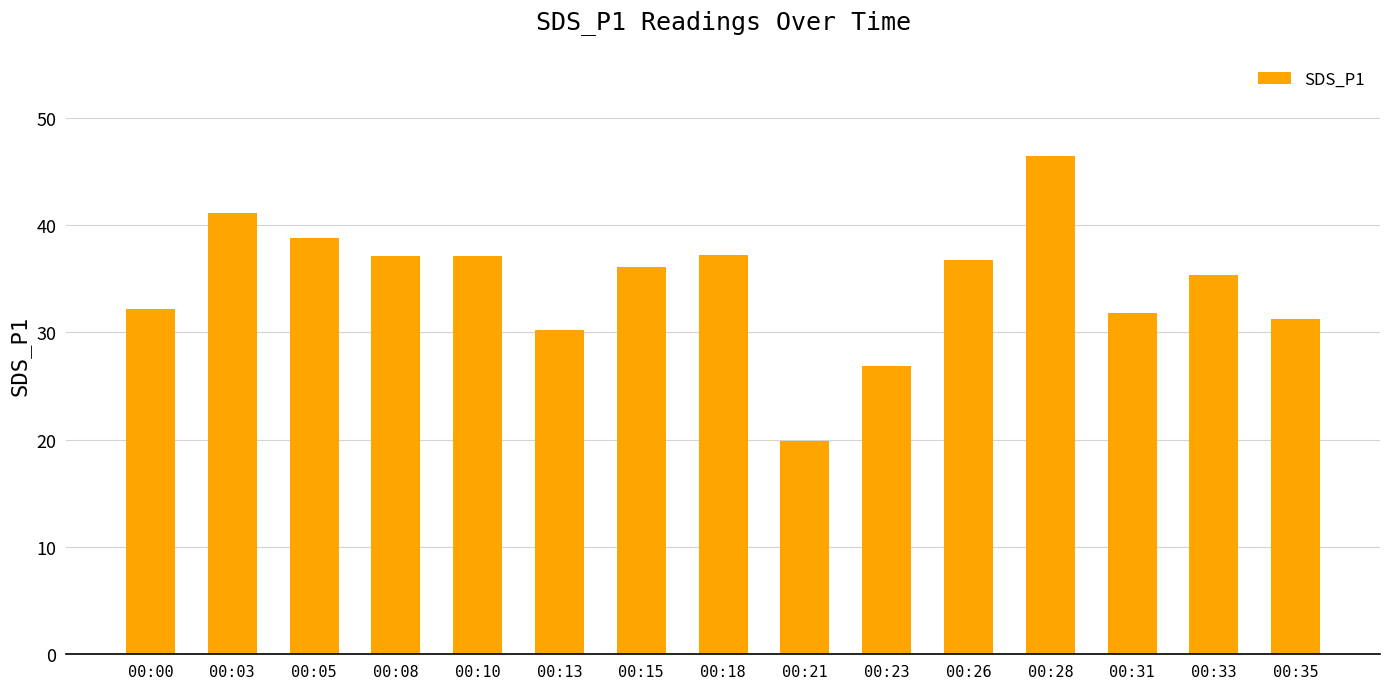

What is the approximate value at 00:23?

26.9